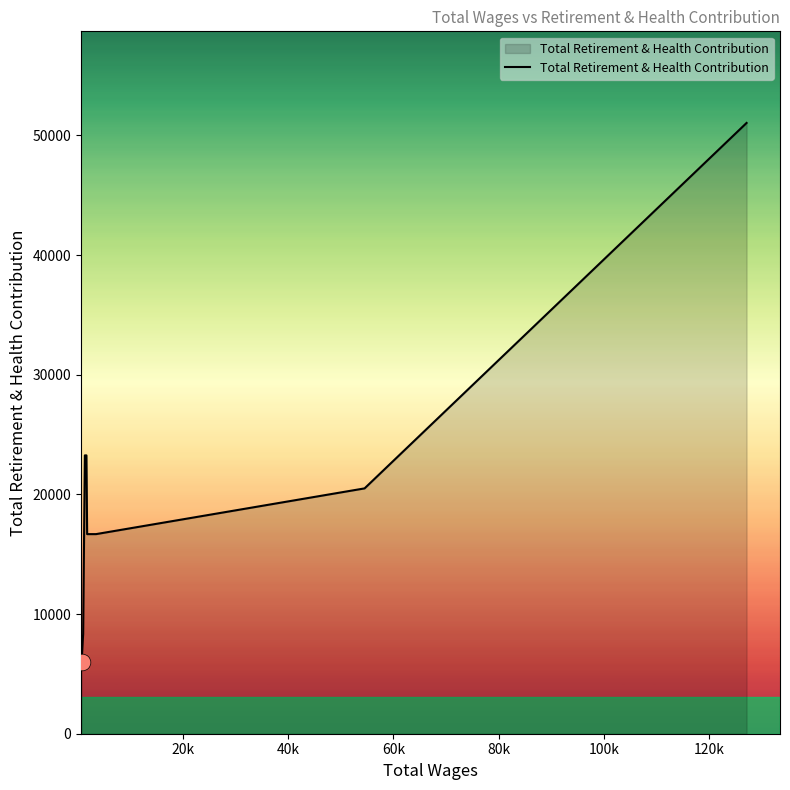

What is the smallest value displayed?

6001